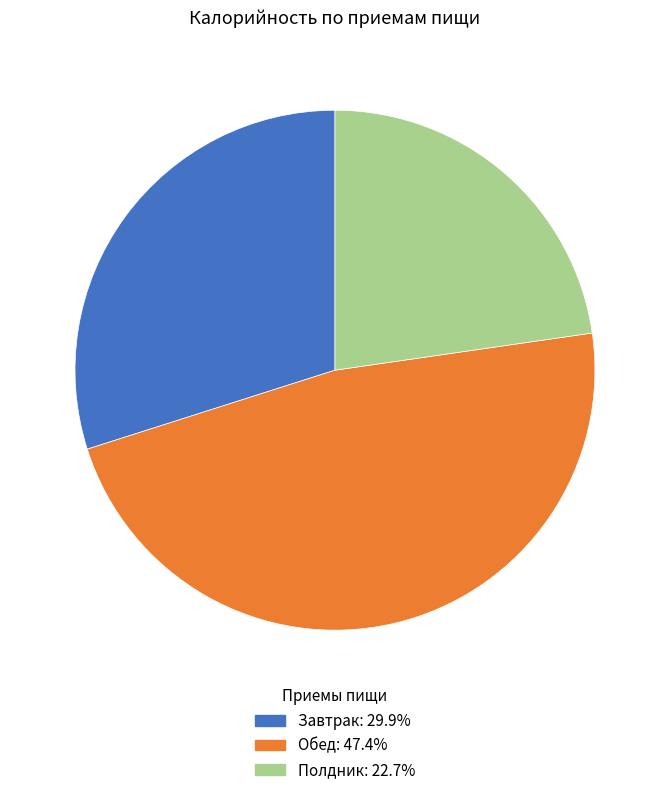

Is Полдник the majority of the pie?

No